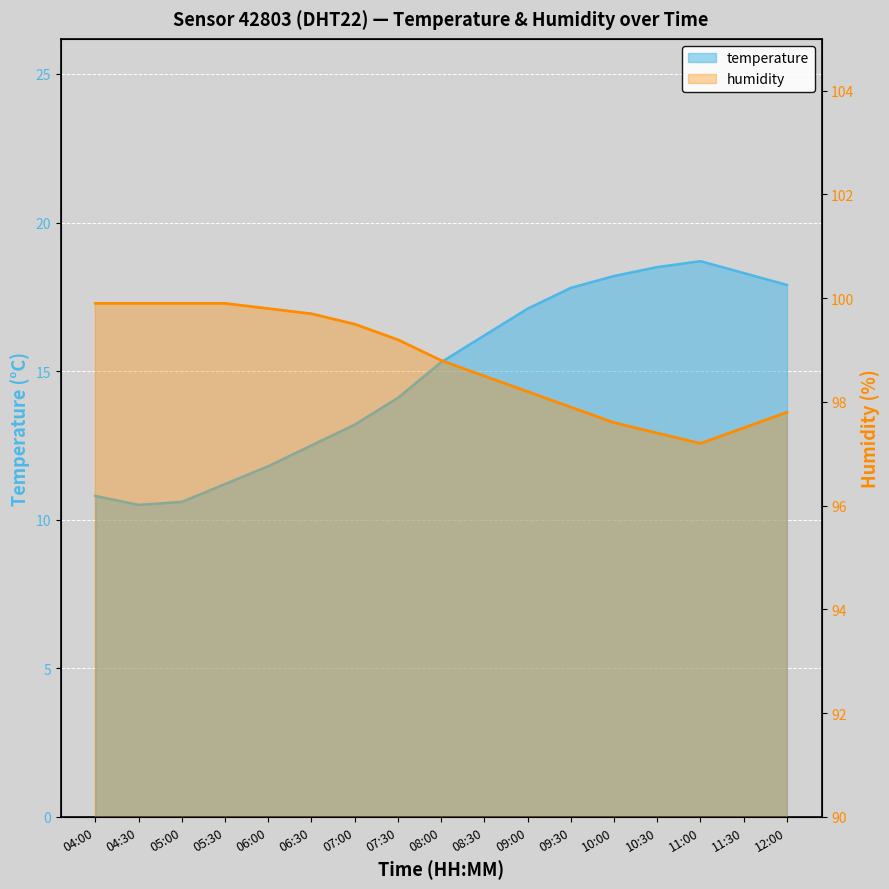

How many values in the temperature series exceed 15?

9